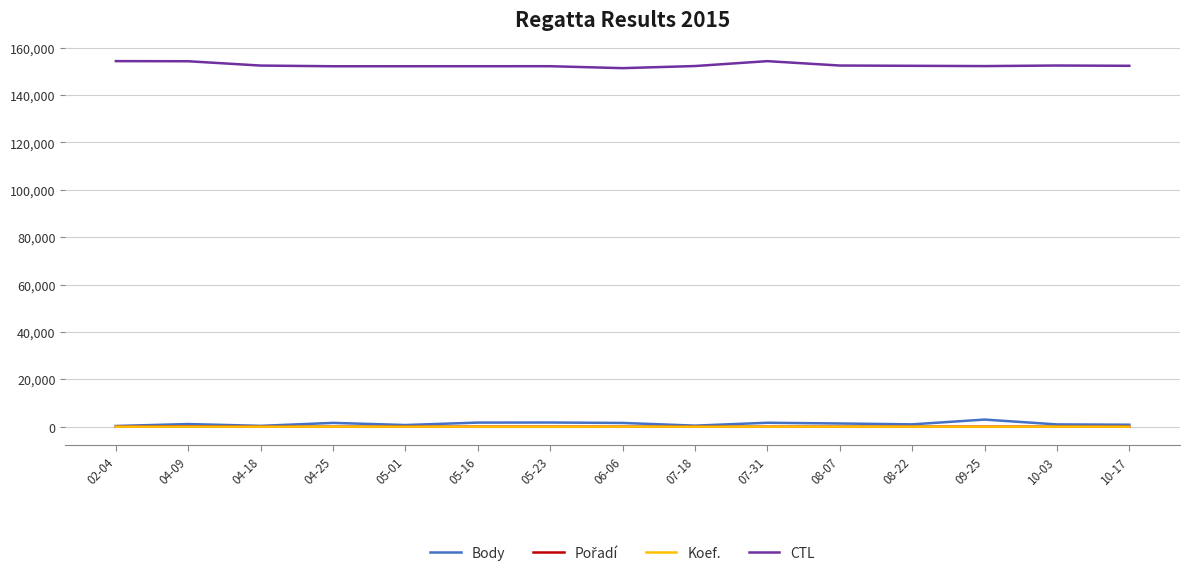

The value of CTL at 04-09 is 75178. True or false?

False